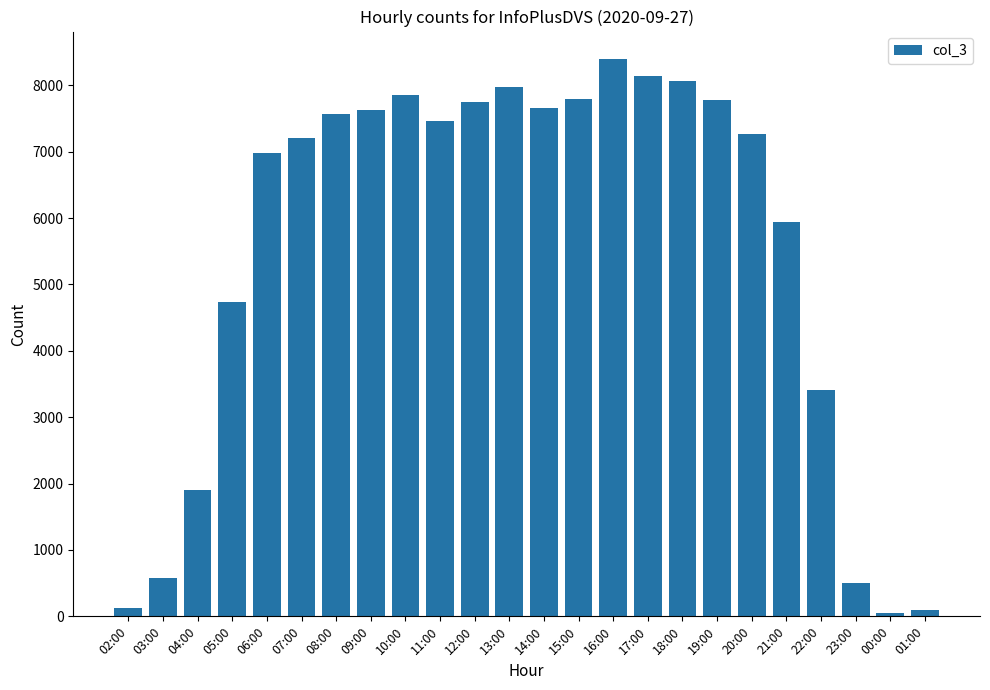

What is the value of the 24th bar from the left?

94